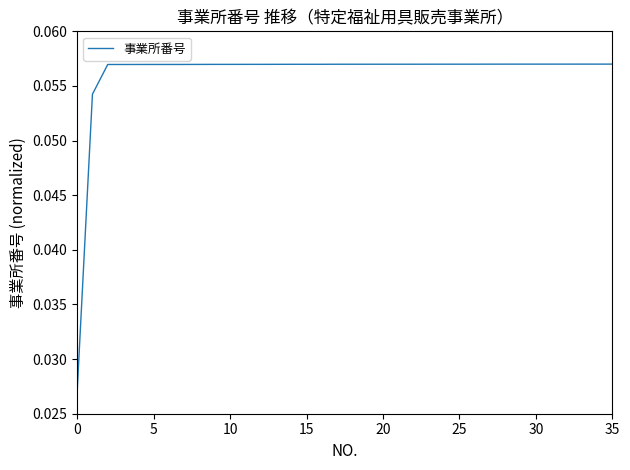

Count the number of categories in the chart.

36